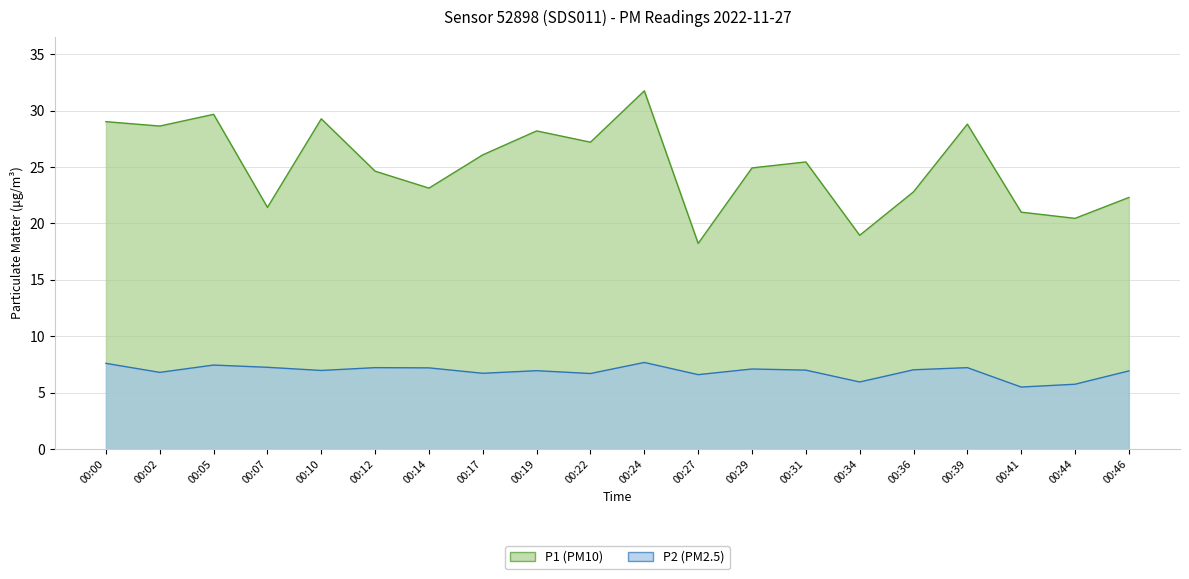

Does the chart display data point markers on the line(s)?

No